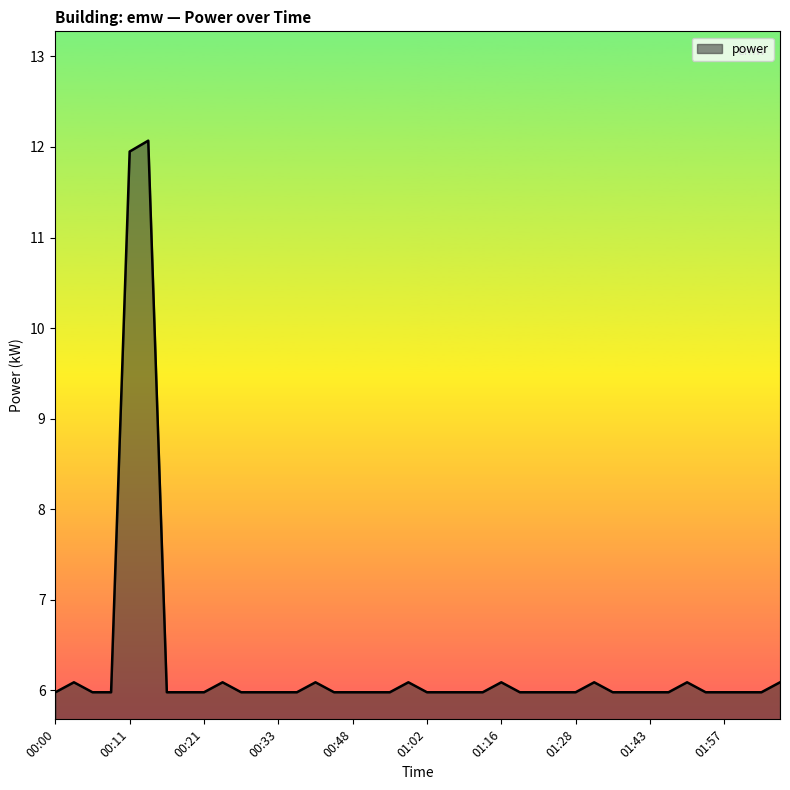

What is the smallest value displayed?

6.0